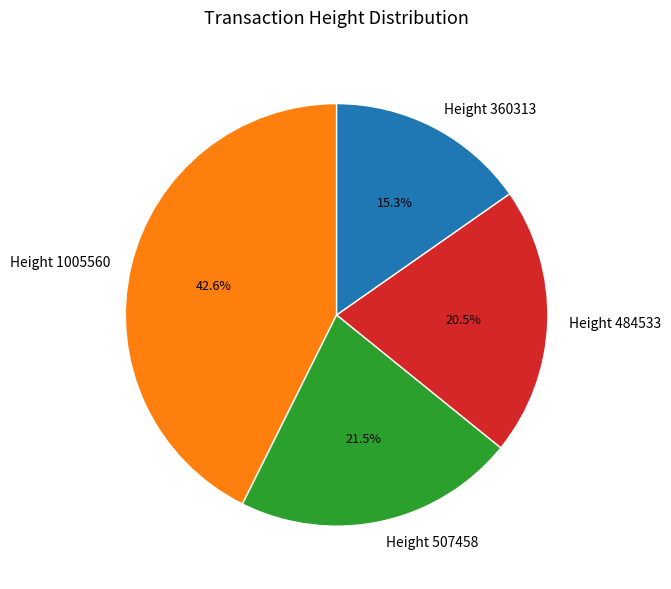

Which category has the smallest portion of the pie?

Height 360313